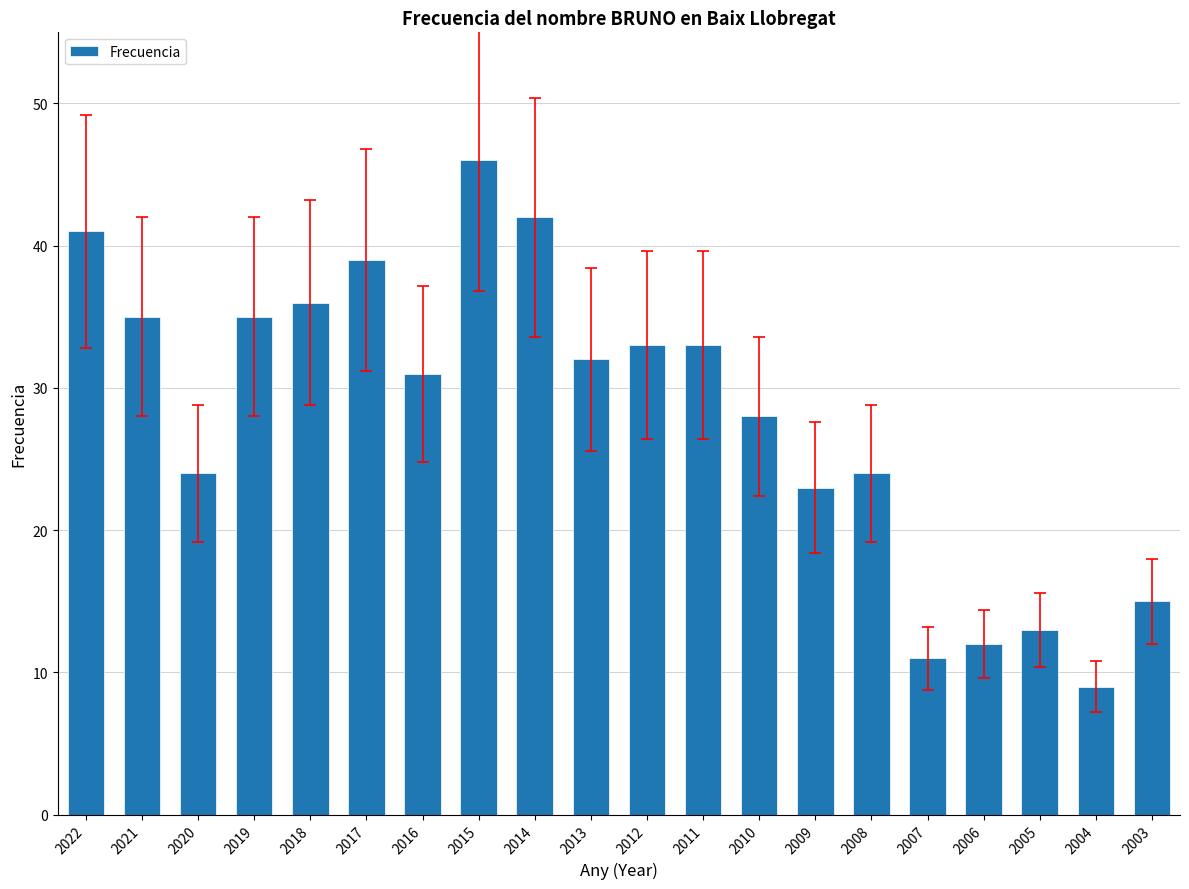

At which label is the value closest to 27?

2010